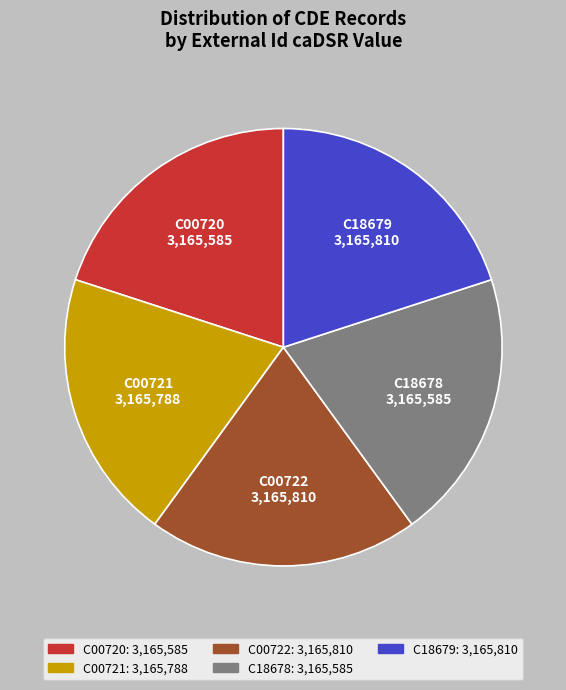

Approximately how many times larger is the value at C00722 compared to C00721?

1.0